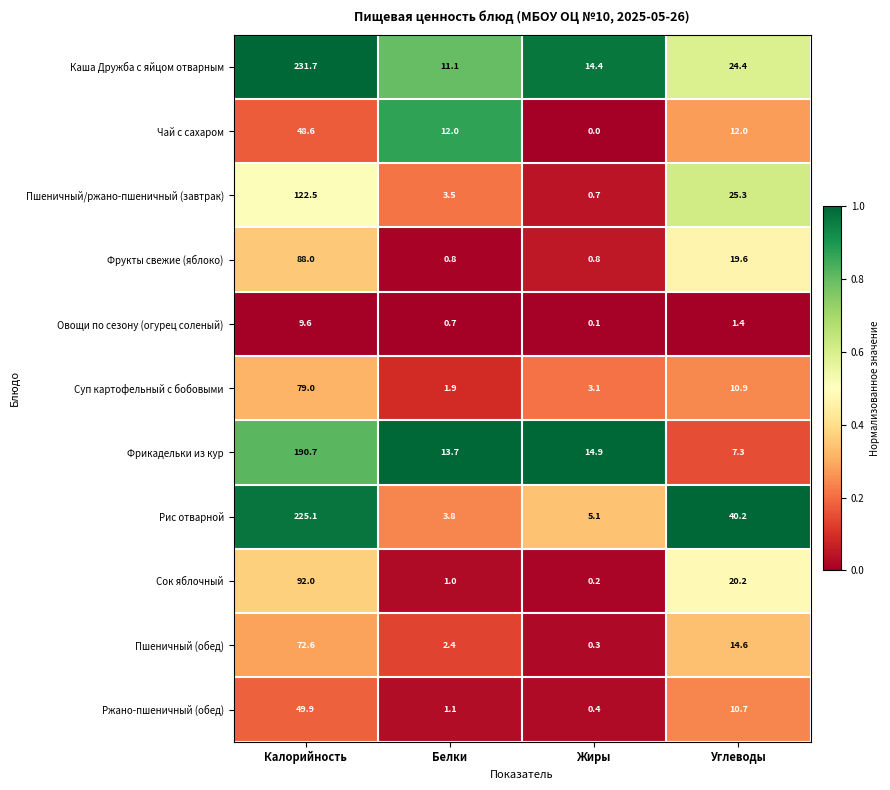

Rank the series by their maximum value, from highest to lowest.

Каша Дружба с яйцом отварным, Рис отварной, Фрикадельки из кур, Пшеничный/ржано-пшеничный (завтрак), Сок яблочный, Фрукты свежие (яблоко), Суп картофельный с бобовыми, Пшеничный (обед), Ржано-пшеничный (обед), Чай с сахаром, Овощи по сезону (огурец соленый)